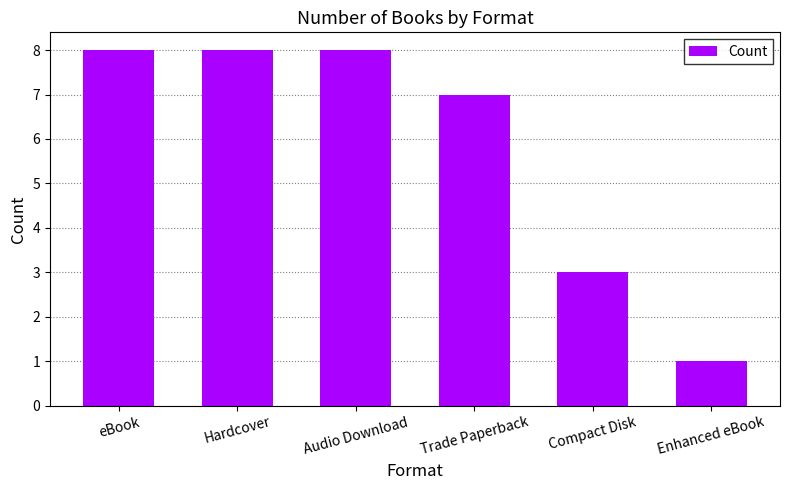

What position from the right is eBook?

6